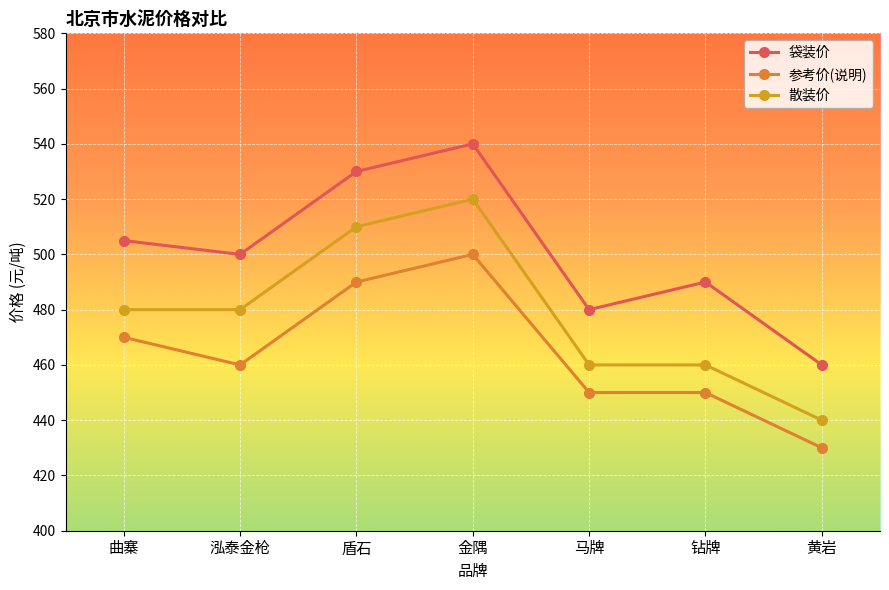

Is it true that 散装价 equals 440 at 黄岩?

True